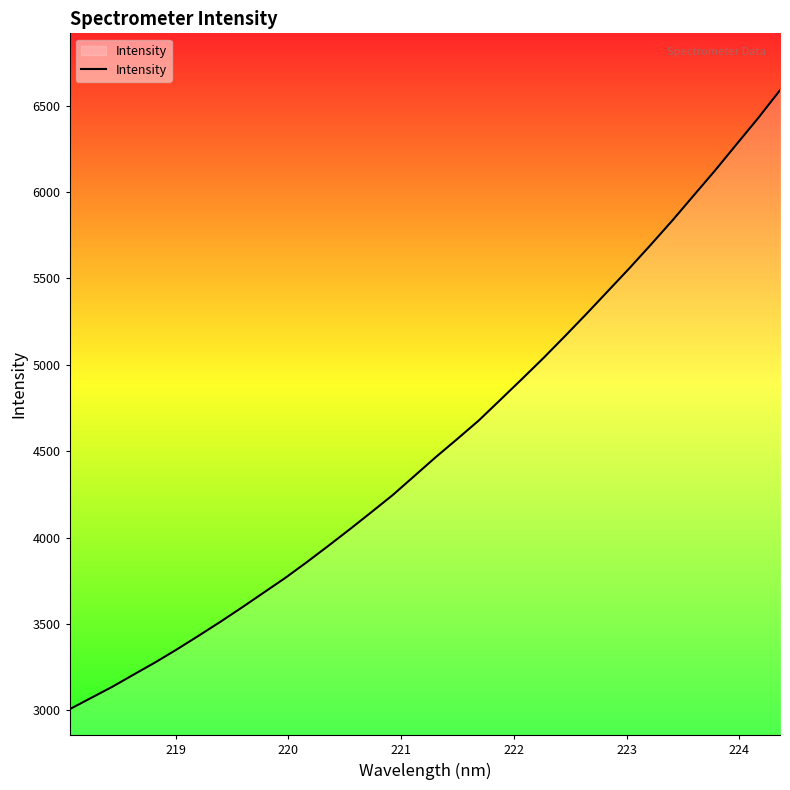

What is the sum of all values?

154510.0